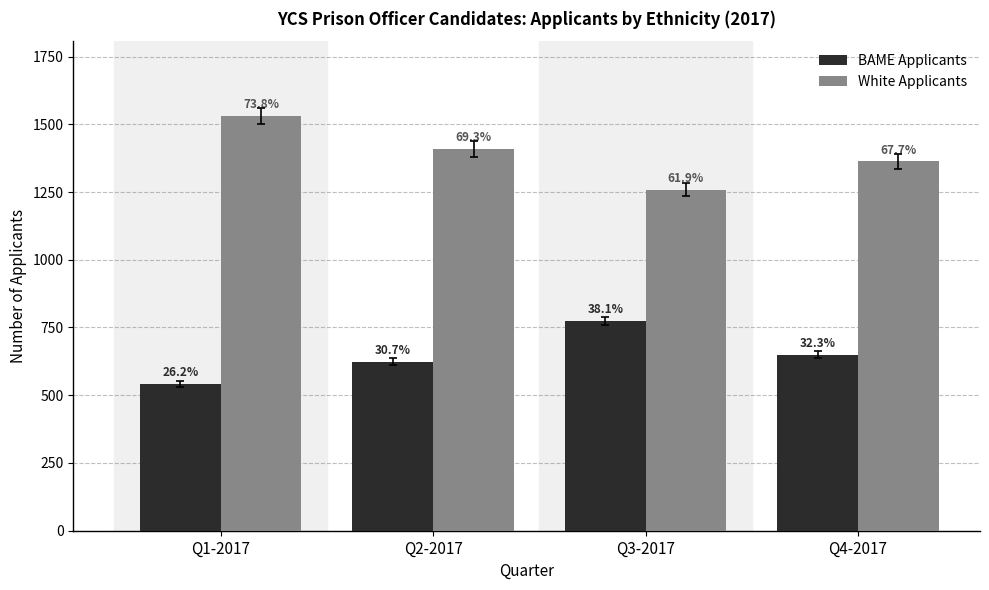

Which series has the largest range (max minus min)?

White Applicants